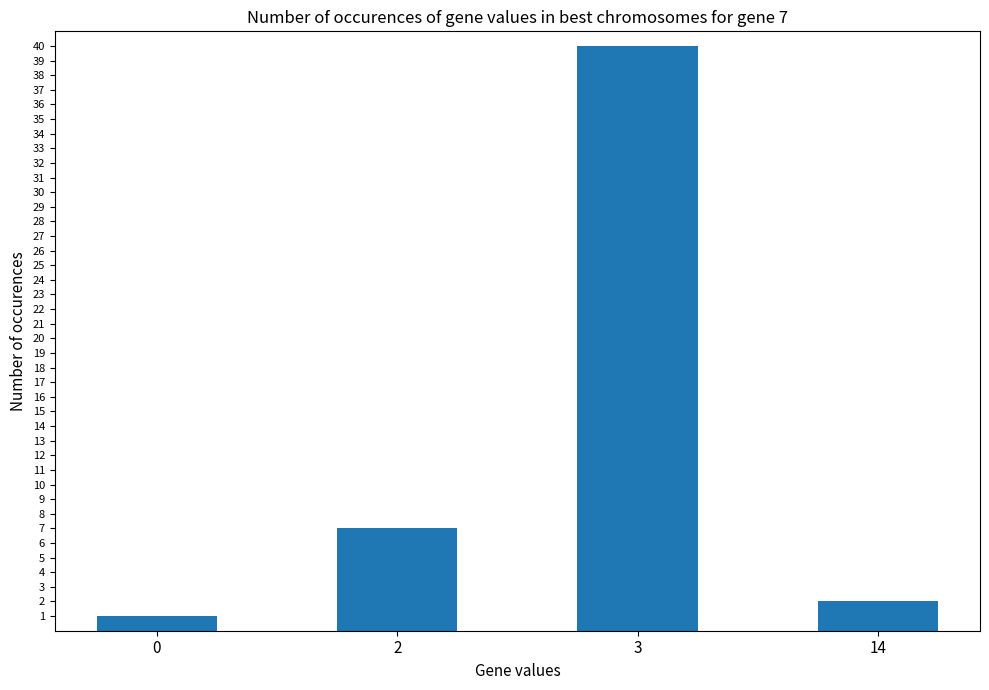

How many bars are there in total?

4